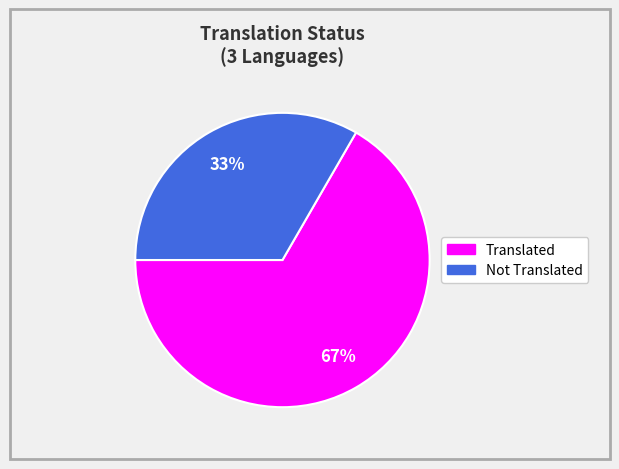

Does any single category account for the majority?

Yes